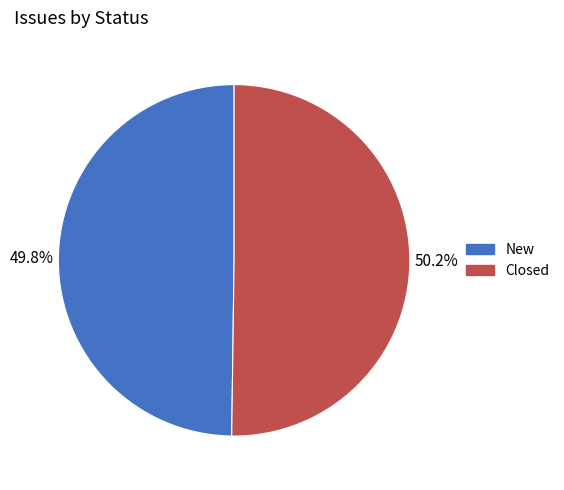

What percentage is NOT represented by New?

50.2%